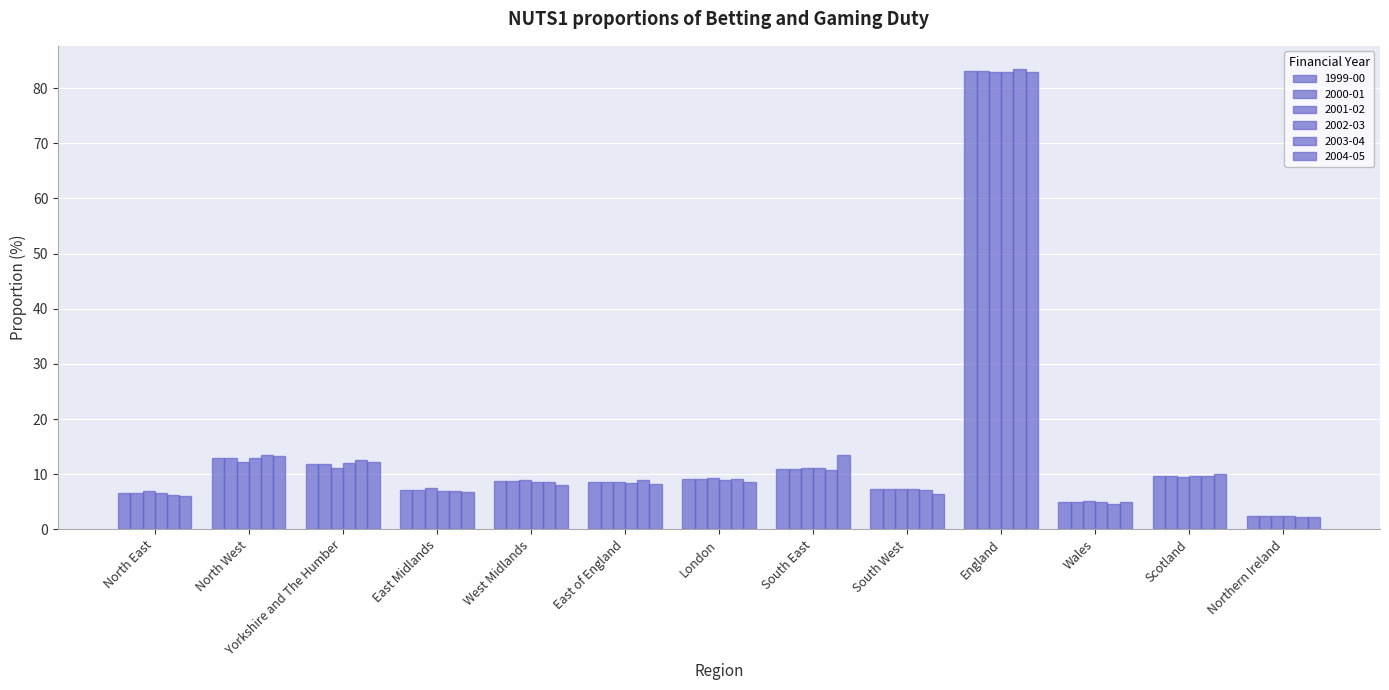

How many bars are there in each group?

6